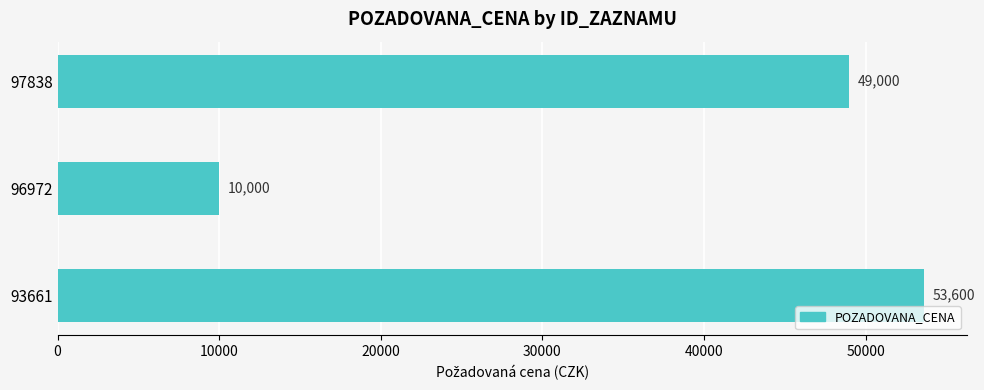

Are the bars horizontal?

Yes